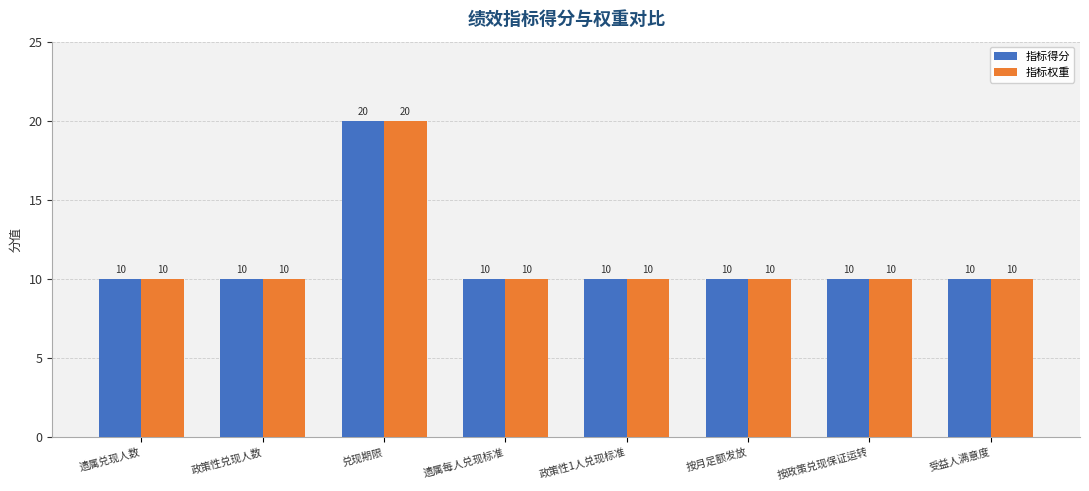

What is the smallest value displayed?

10